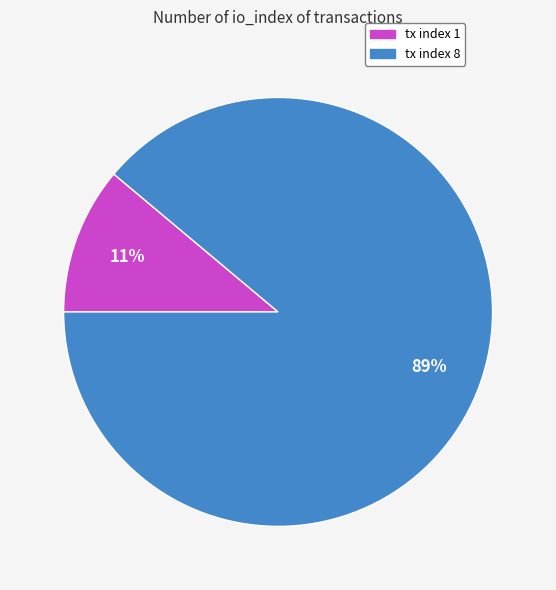

Is it true that tx index 1 is 11% of the pie?

True